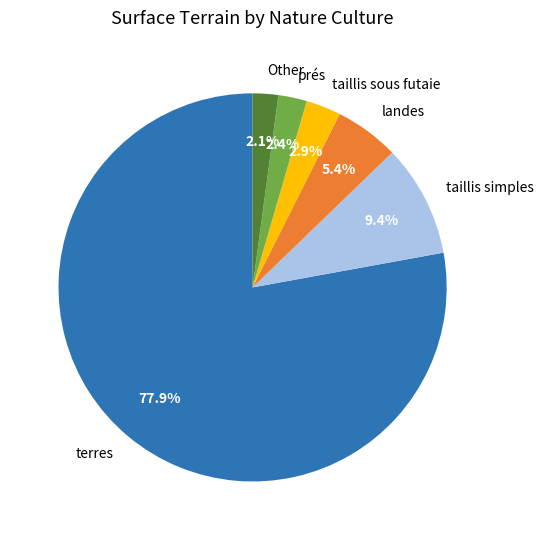

Which category has the biggest portion of the pie?

terres